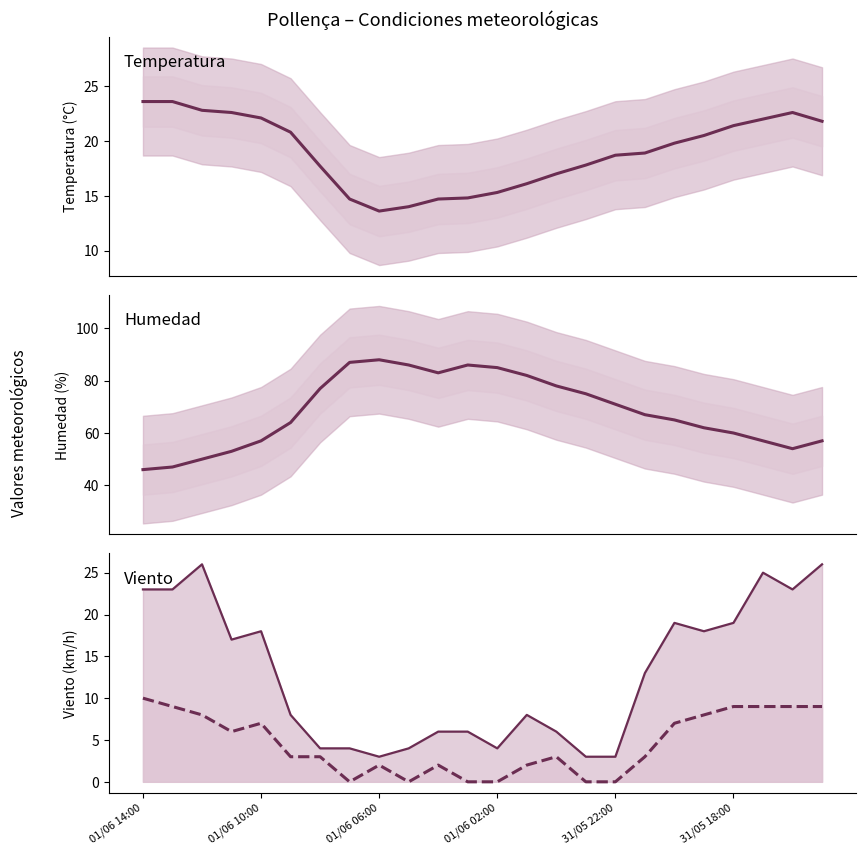

True or false: Viento línea and Temperatura (°C) intersect in this chart.

False